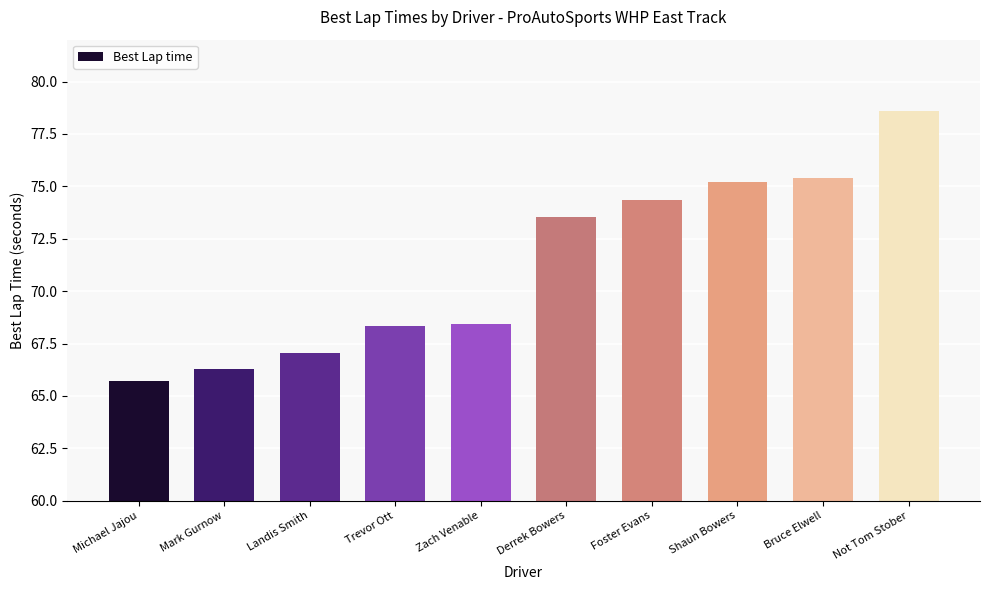

Reading right to left, list all the values displayed in this chart.

Not Tom Stober=78.6	Bruce Elwell=75.4	Shaun Bowers=75.2	Foster Evans=74.4	Derrek Bowers=73.6	Zach Venable=68.4	Trevor Ott=68.3	Landis Smith=67.1	Mark Gurnow=66.3	Michael Jajou=65.7